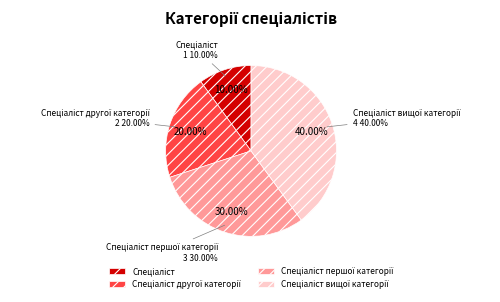

Which slice is the largest?

Спеціаліст вищої категорії